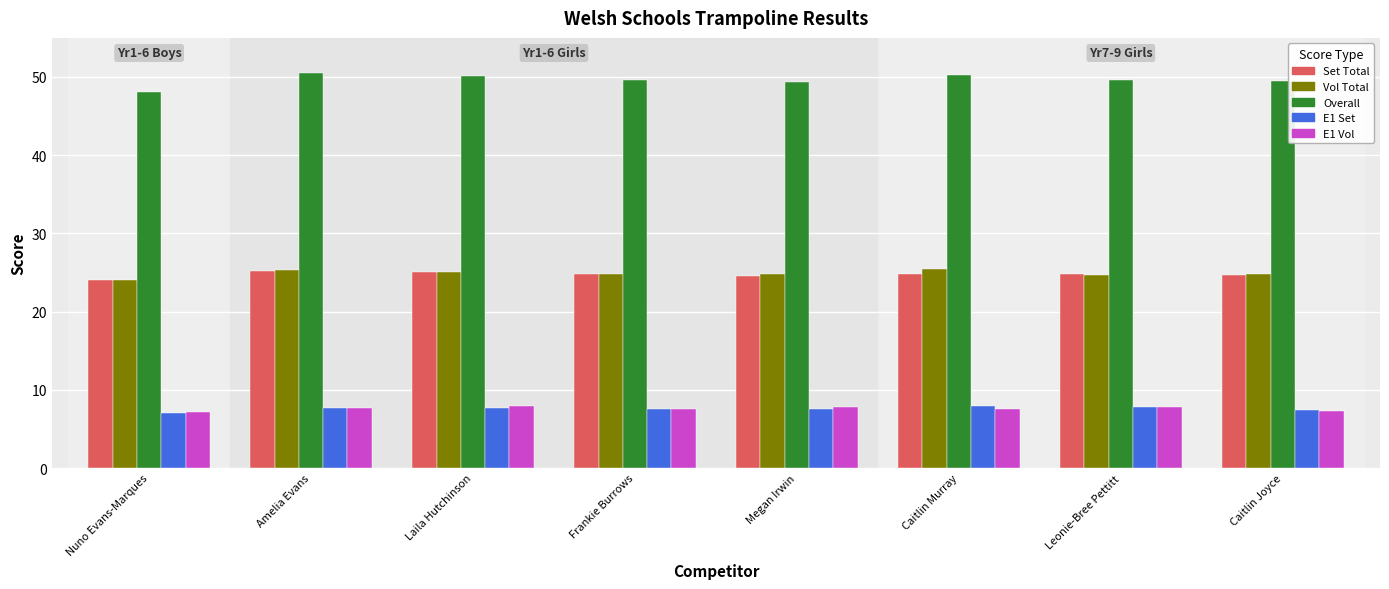

What is the difference between the maximum and minimum values in the Vol Total series?

1.4